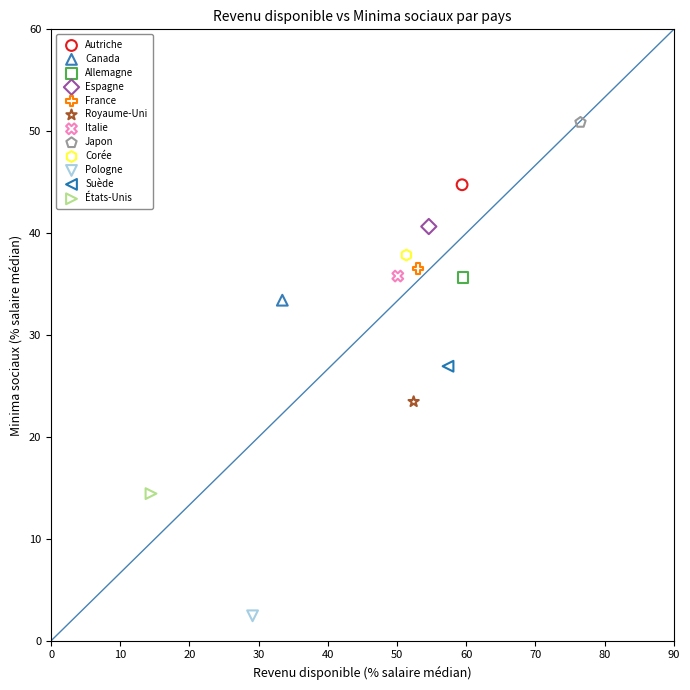

Which series reaches the minimum Y coordinate?

Pologne